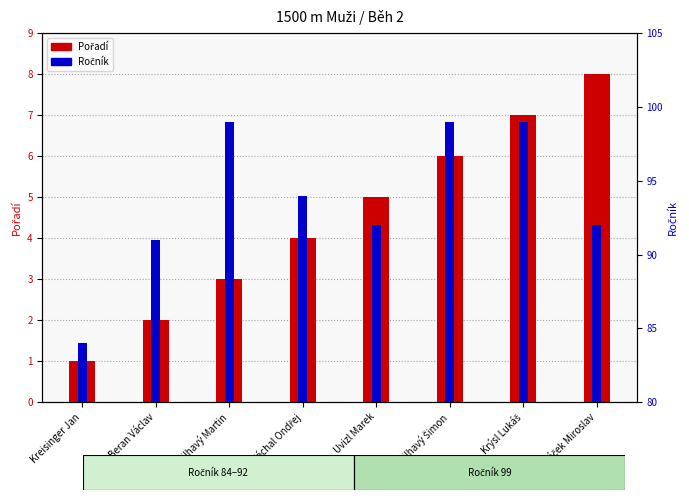

What is the difference between the maximum and minimum values in the Ročník series?

15